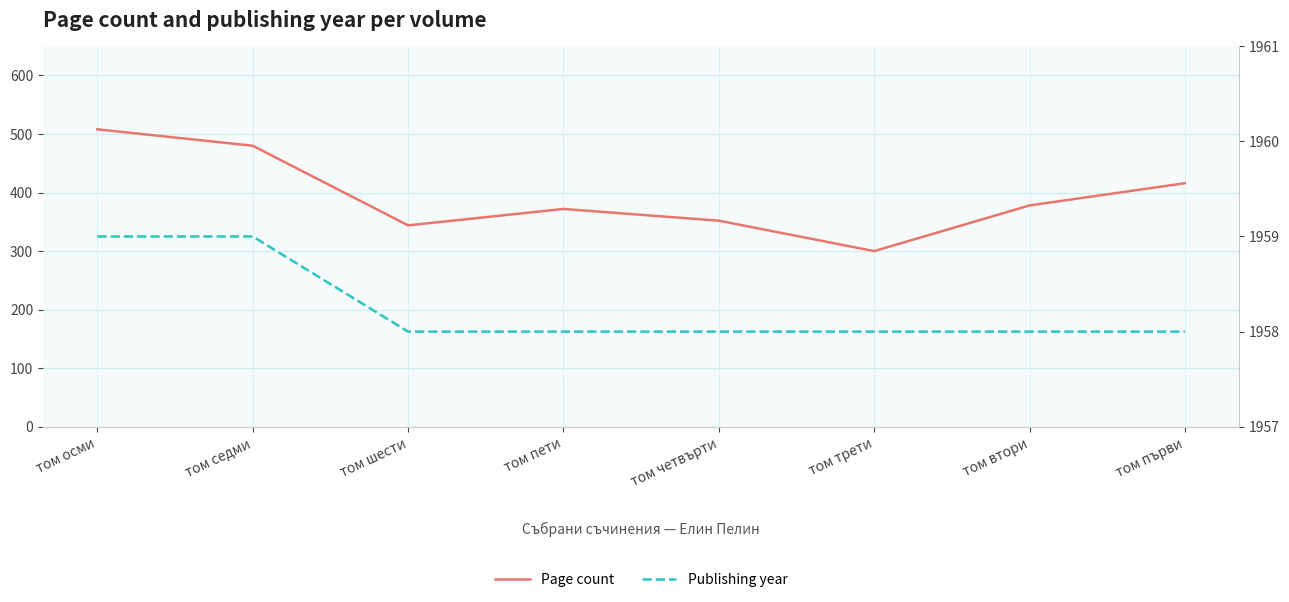

Reading left to right, transcribe all the data shown in this chart.

Page count: том осми=508	том седми=480	том шести=344	том пети=372	том четвърти=352	том трети=300	том втори=378	том първи=416
Publishing year: том осми=1959	том седми=1959	том шести=1958	том пети=1958	том четвърти=1958	том трети=1958	том втори=1958	том първи=1958